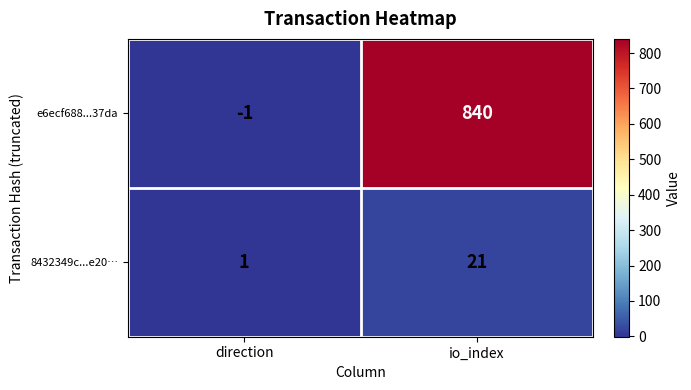

What is the approximate value of e6ecf688...37da at io_index, to the nearest 100?

800